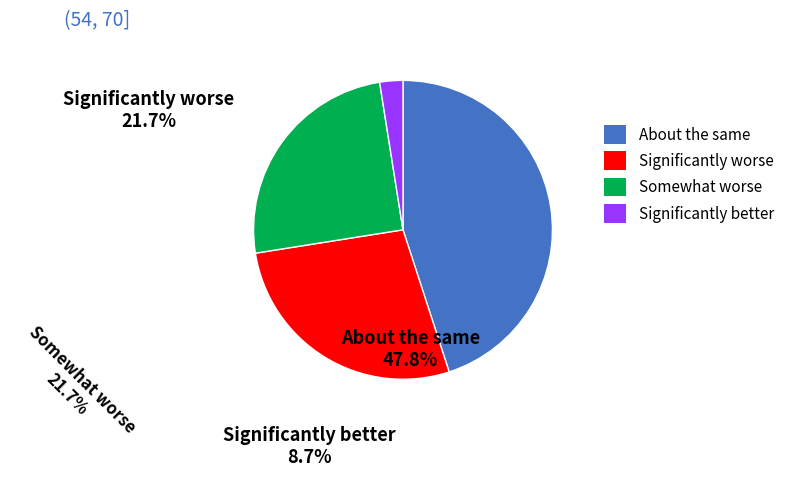

Does any single category account for the majority?

No